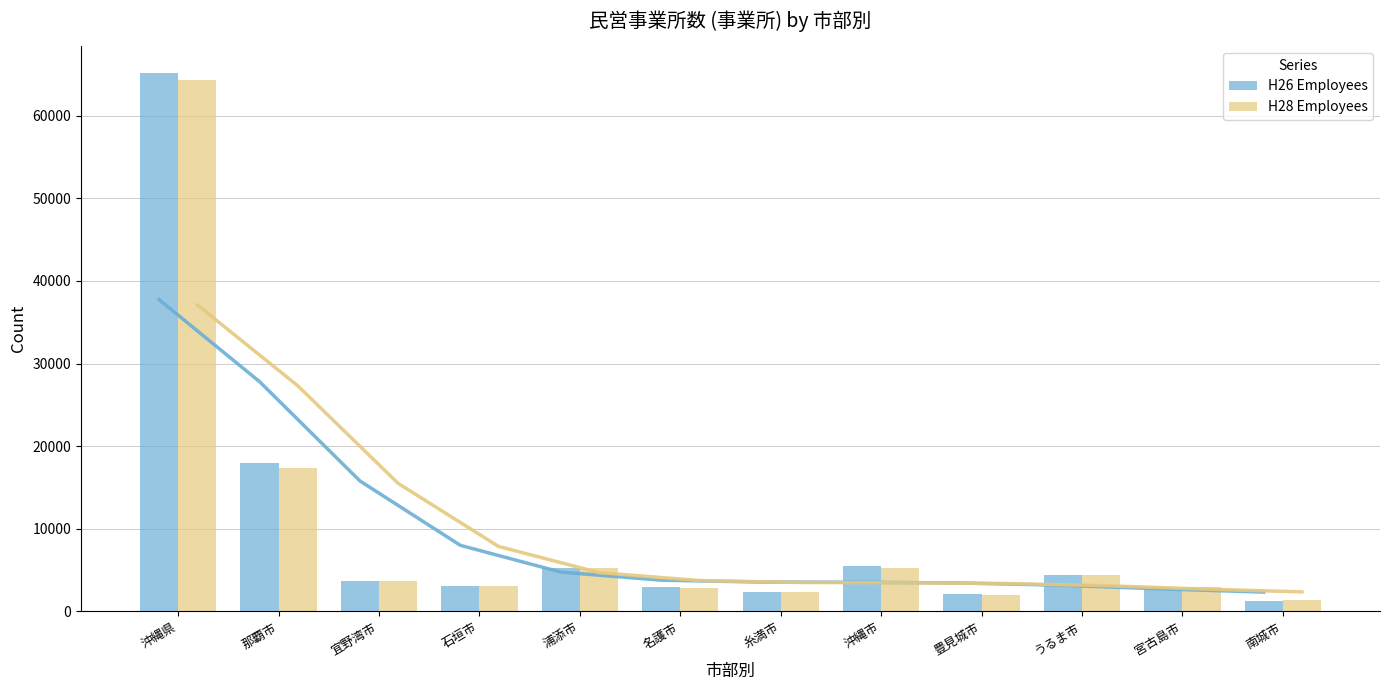

What is the label of the 11th bar from the right?

那覇市